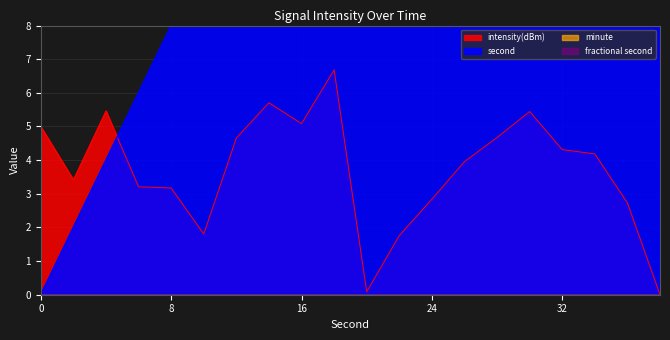

How many lines are shown in the chart?

2